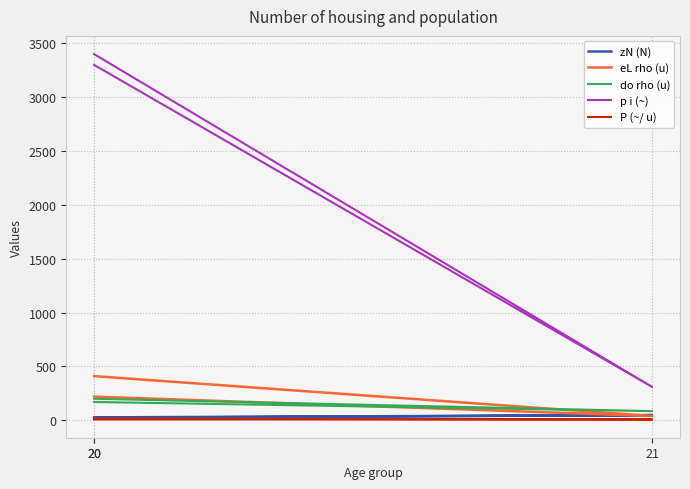

Rank the categories by p i (~) value from highest to lowest.

20, 20, 21